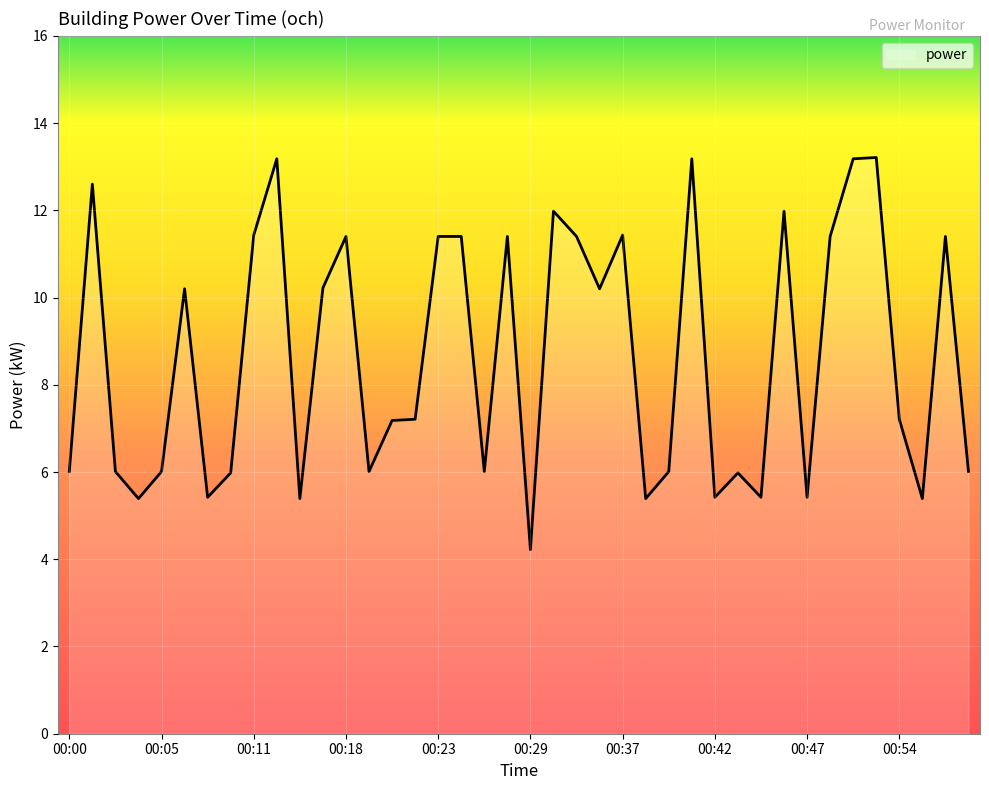

What is the greatest value displayed?

13.2